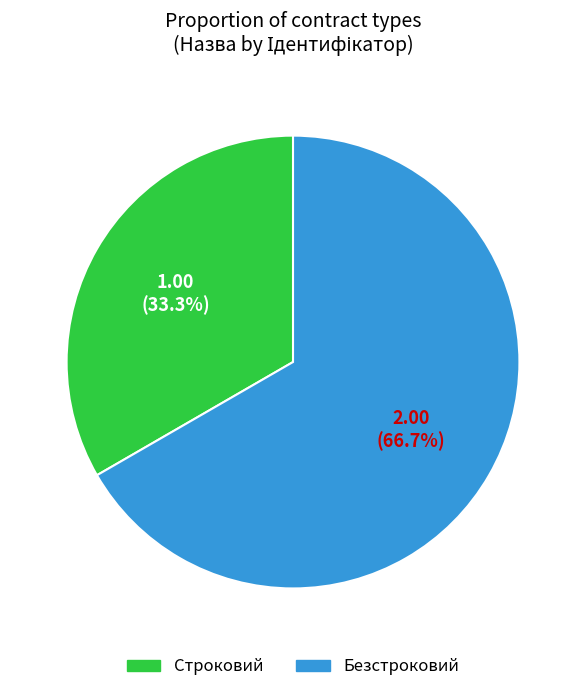

To the nearest percent, what portion does Строковий represent?

33%